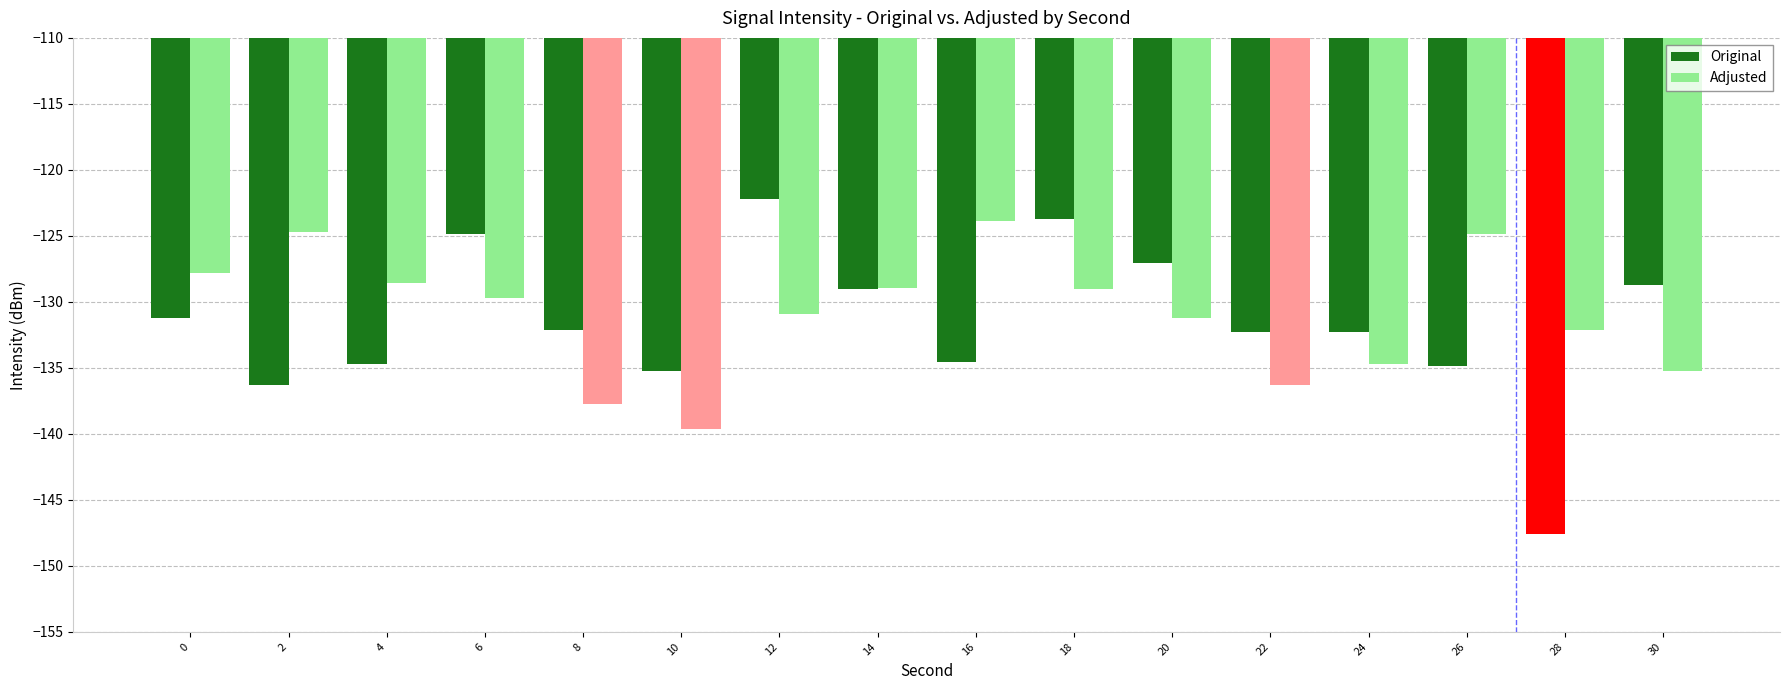

What is the total value across all series at 22?

-268.6